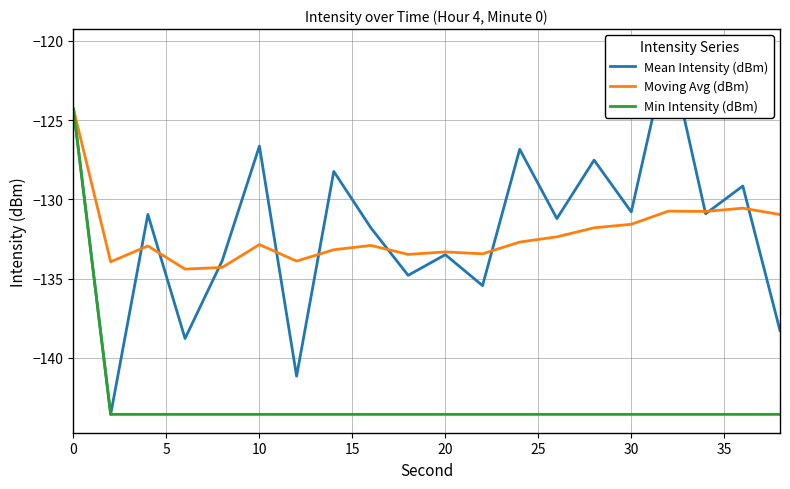

How many distinct data groups are displayed?

3